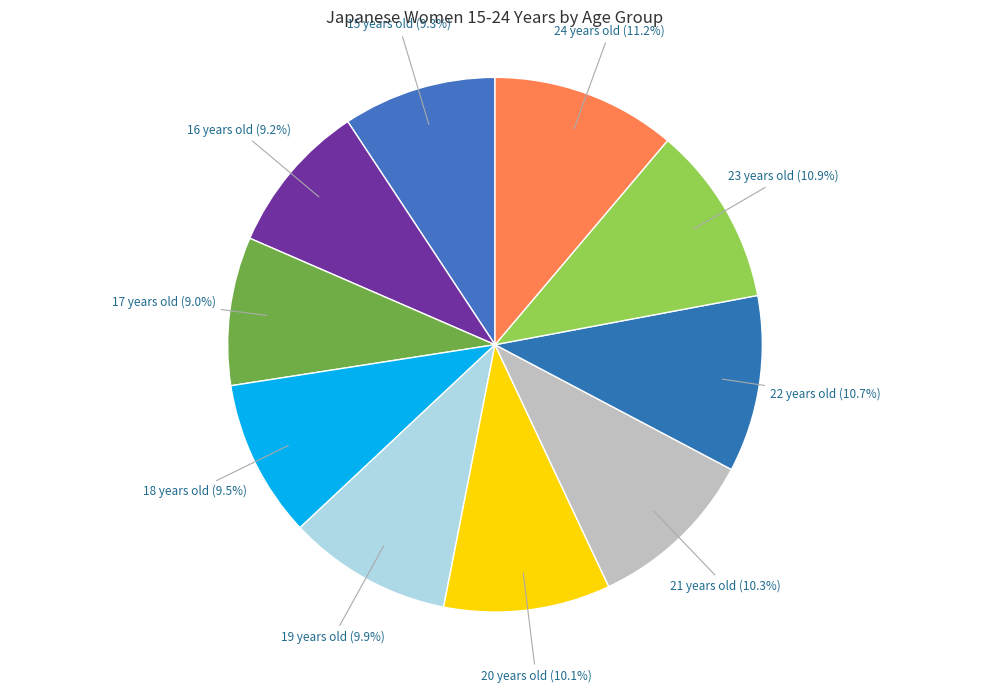

Which slice is the smallest?

17 years old